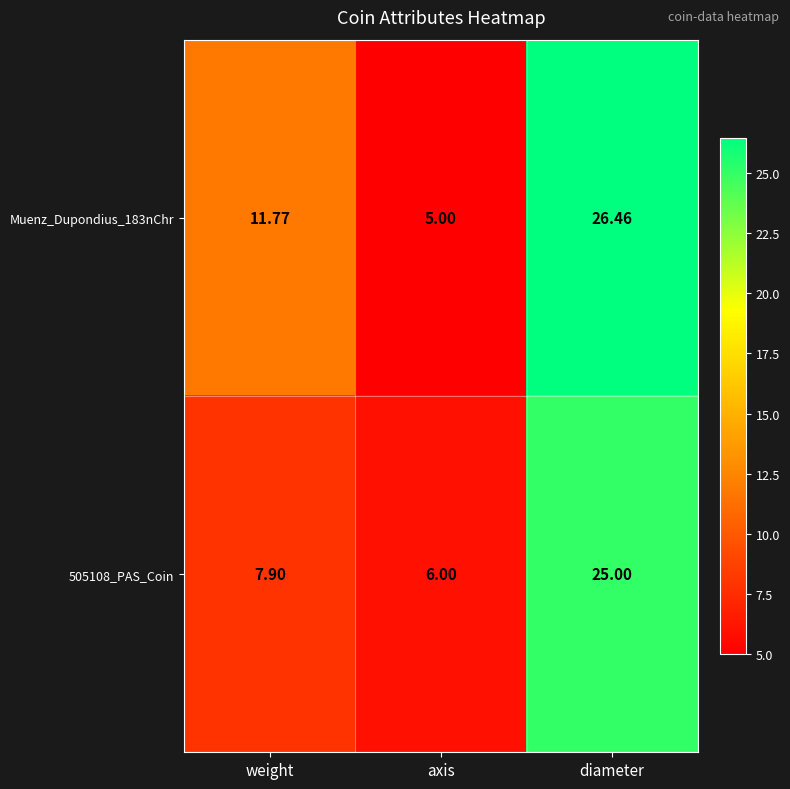

What is the spread (max minus min) of values at diameter?

1.5